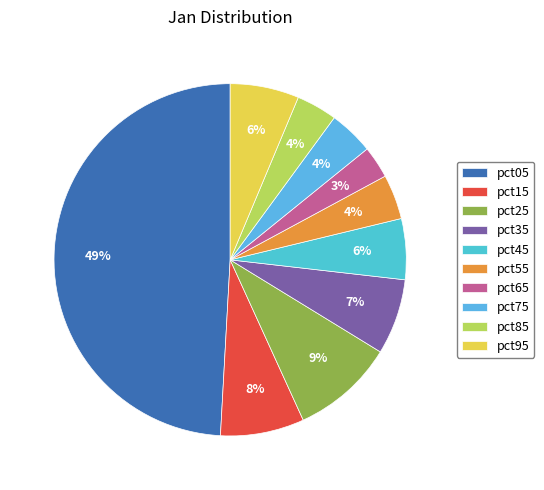

To the nearest percent, what is the difference between the pct65 and pct25 slice percentages?

6%